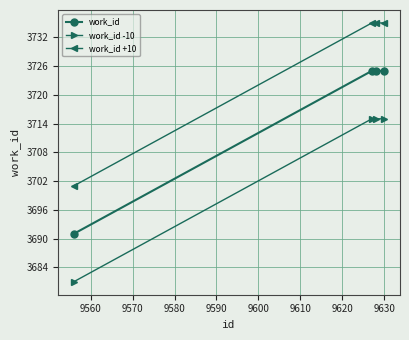

Which series has the largest total across all categories?

work_id +10